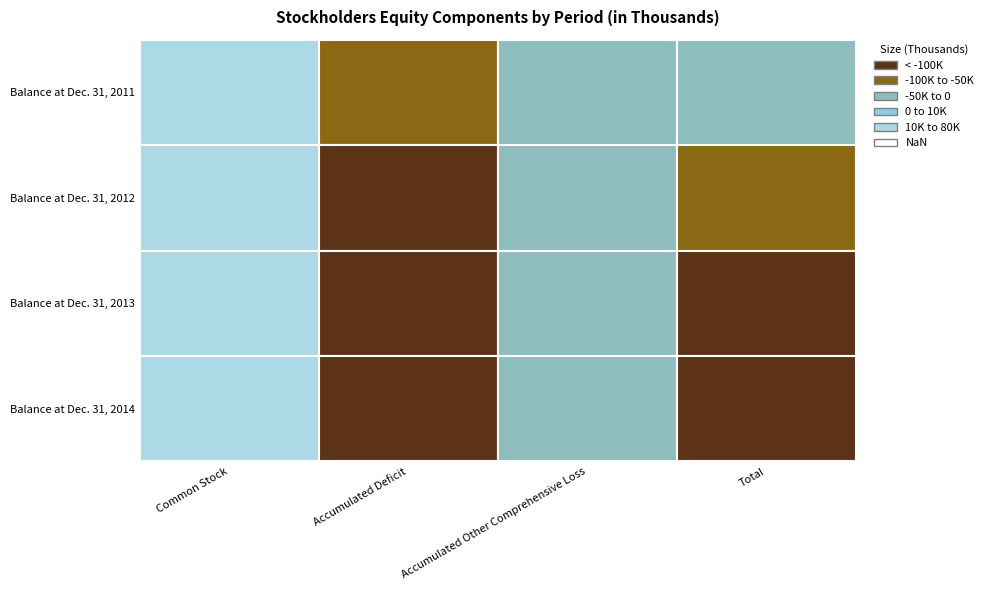

Is the value of Balance at Dec. 31, 2013 at Accumulated Other Comprehensive Loss greater than the value of Balance at Dec. 31, 2012 at Accumulated Other Comprehensive Loss?

Yes